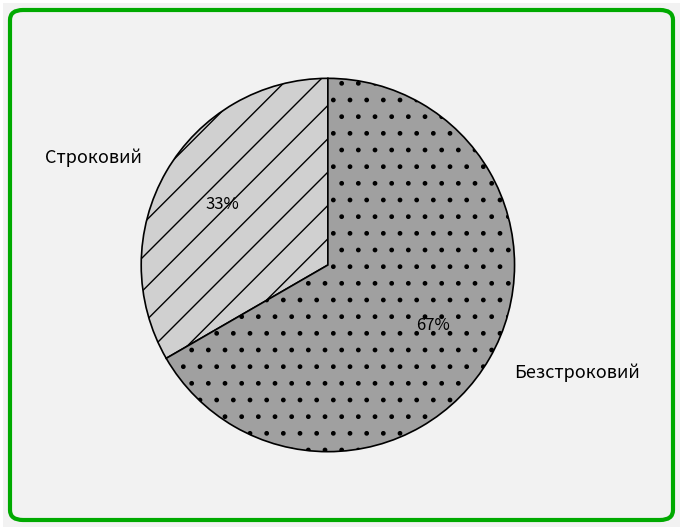

How many slices are in this pie chart?

2